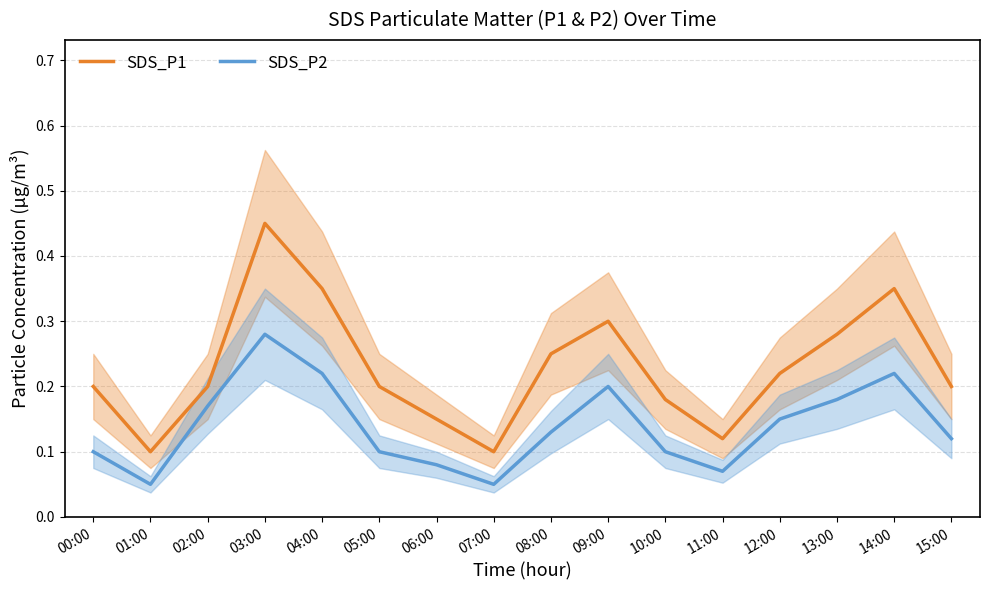

How many SDS_P1 values are between 0 and 1?

16